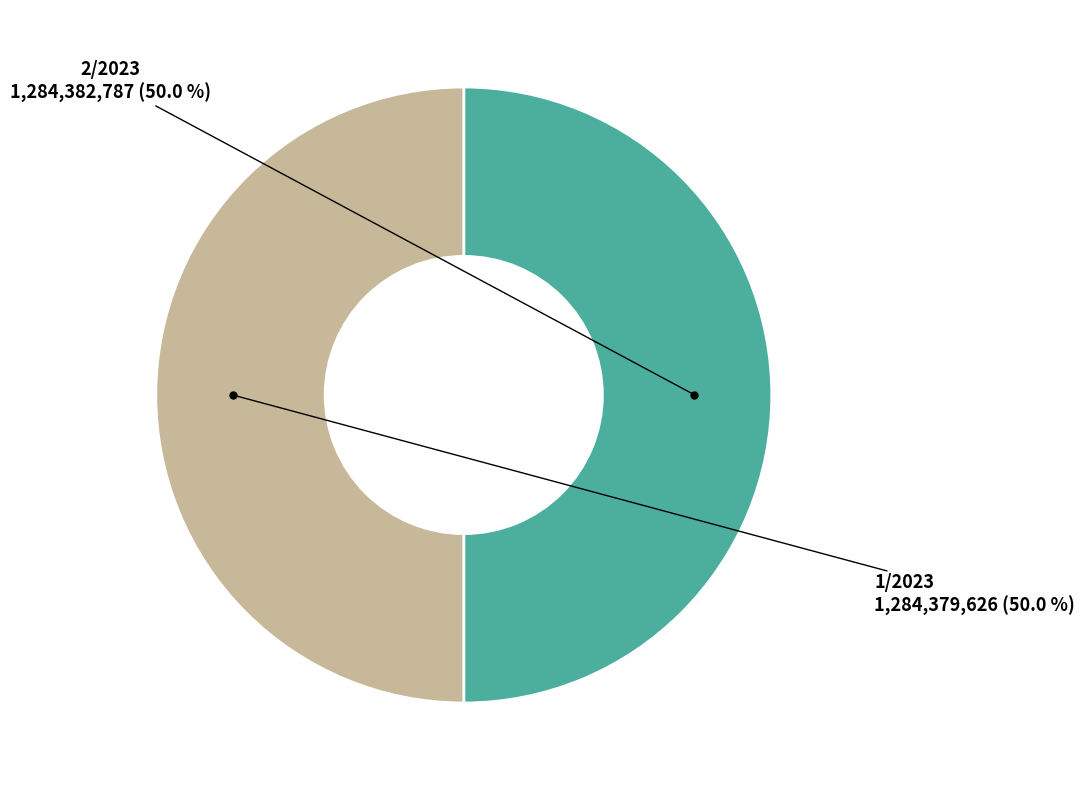

How many segments does this pie chart have?

2